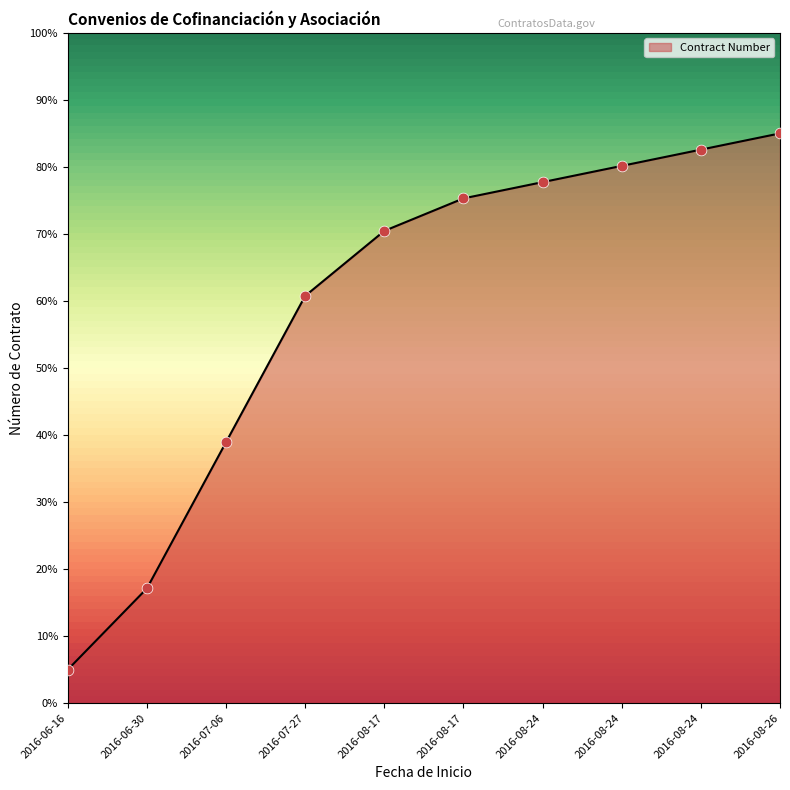

What is the change in value from 2016-08-24 to 2016-08-24?

+4.8